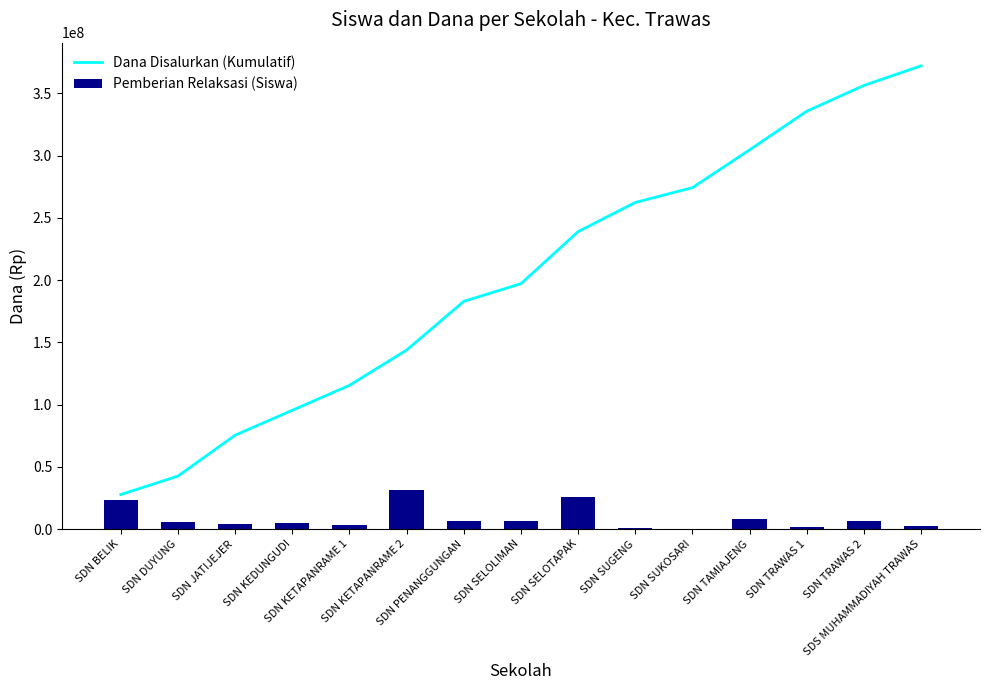

Reading left to right, transcribe all the data shown in this chart.

Dana Disalurkan (Kumulatif): SDN BELIK=27675000.0	SDN DUYUNG=42525000.0	SDN JATIJEJER=75375000.0	SDN KEDUNGUDI=95400000.0	SDN KETAPANRAME 1=115425000.0	SDN KETAPANRAME 2=143775000.0	SDN PENANGGUNGAN=182925000.0	SDN SELOLIMAN=197100000.0	SDN SELOTAPAK=238950000.0	SDN SUGENG=262350000.0	SDN SUKOSARI=274275000.0	SDN TAMIAJENG=304650000.0	SDN TRAWAS 1=335700000.0	SDN TRAWAS 2=356400000.0	SDS MUHAMMADIYAH TRAWAS=372150000.0
Pemberian Relaksasi (Siswa): SDN BELIK=23596467.4	SDN DUYUNG=5393478.3	SDN JATIJEJER=4045108.7	SDN KEDUNGUDI=4719293.5	SDN KETAPANRAME 1=3370923.9	SDN KETAPANRAME 2=31012500.0	SDN PENANGGUNGAN=6741847.8	SDN SELOLIMAN=6067663.0	SDN SELOTAPAK=25619021.7	SDN SUGENG=674184.8	SDN SUKOSARI=0.0	SDN TAMIAJENG=8090217.4	SDN TRAWAS 1=1348369.6	SDN TRAWAS 2=6741847.8	SDS MUHAMMADIYAH TRAWAS=2022554.3